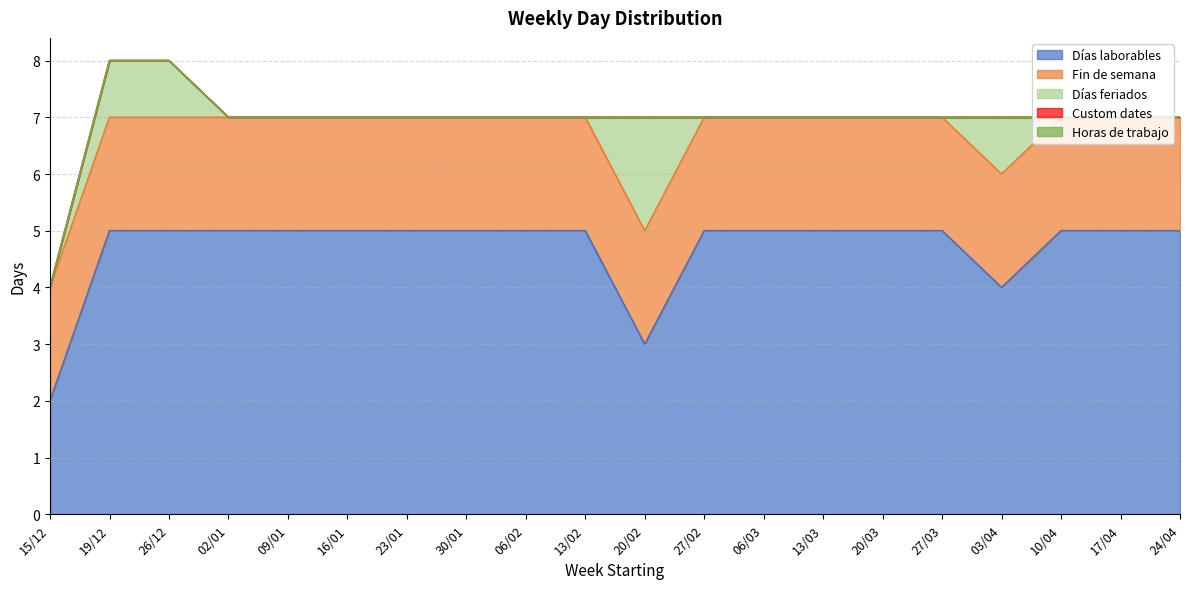

Which series changed the most between 02/01 and 09/01?

Días laborables